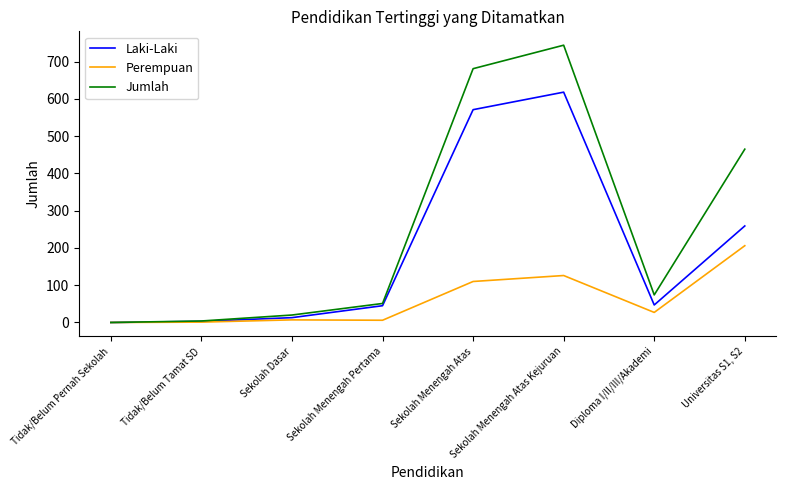

The value of Perempuan at Sekolah Menengah Atas Kejuruan is 126. True or false?

True